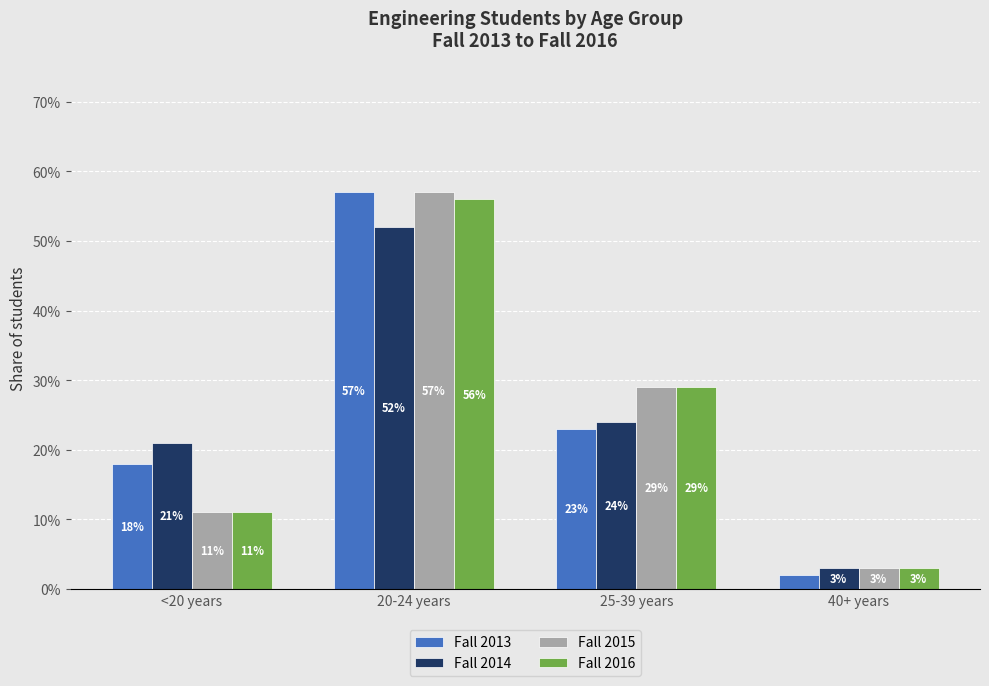

What are all the series names shown in the legend?

Fall 2013, Fall 2014, Fall 2015, Fall 2016